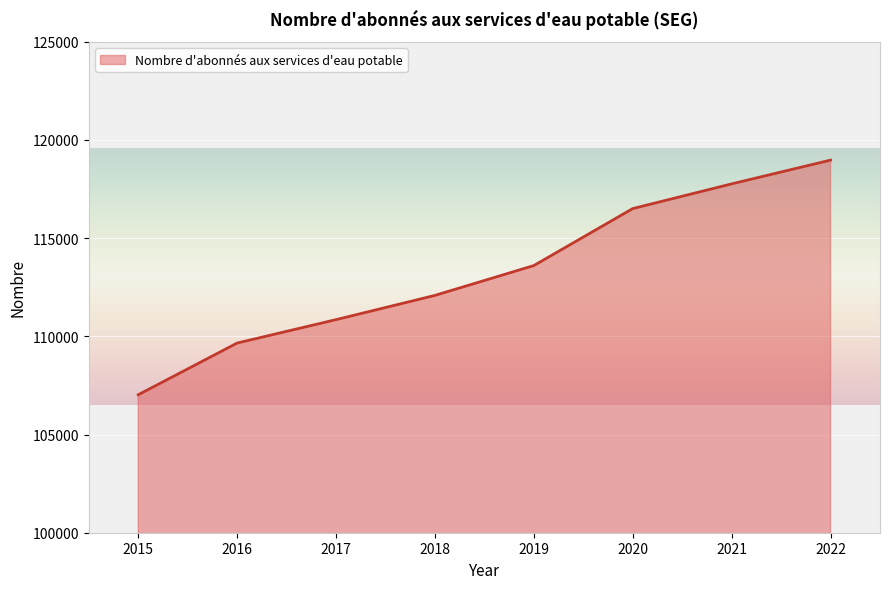

The chart shows a value of 77284 at 2019. True or false?

False